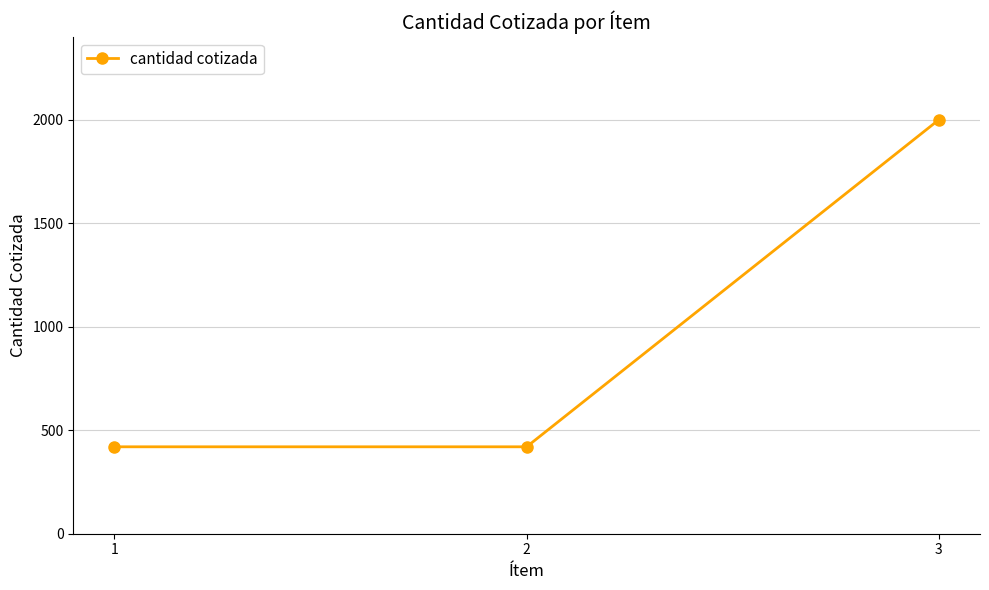

Reading left to right, transcribe all the data shown in this chart.

420	420	2000